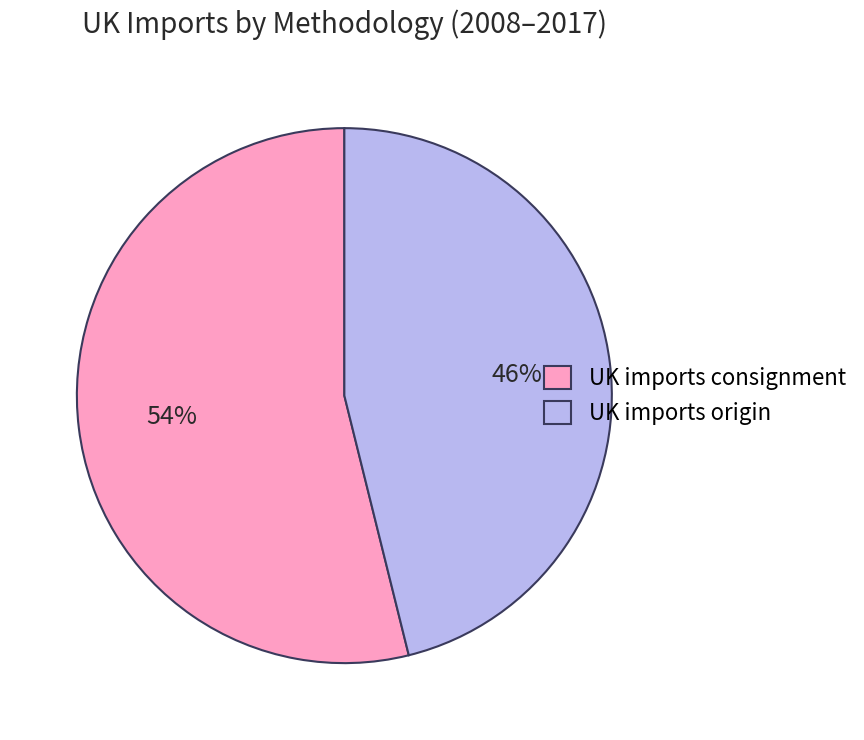

What is the smallest slice in the pie chart?

UK imports origin